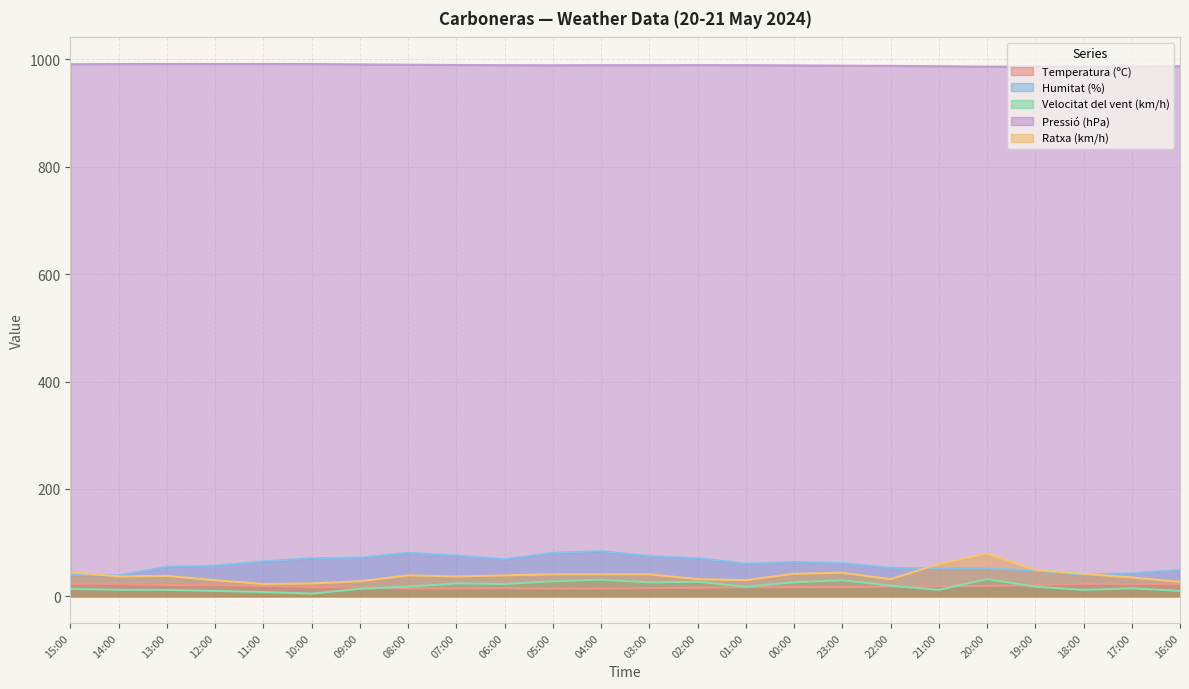

Which series ends up on top after the final intersection of Ratxa (km/h) and Humitat (%)?

Humitat (%)